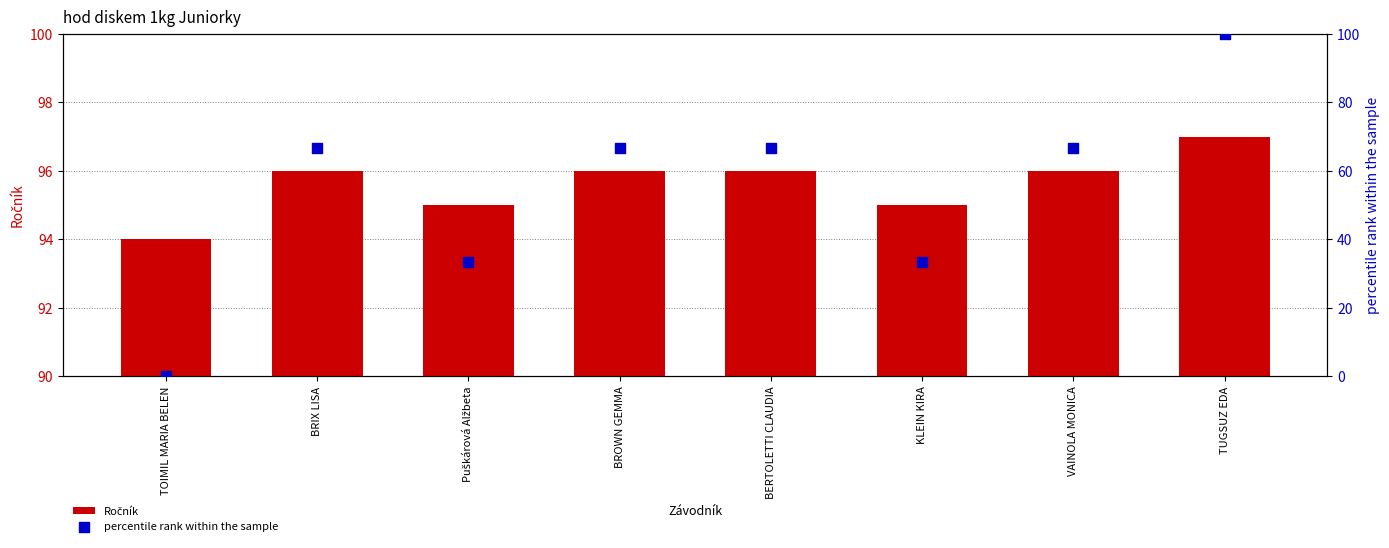

At how many categories does at least one series exceed 32?

8